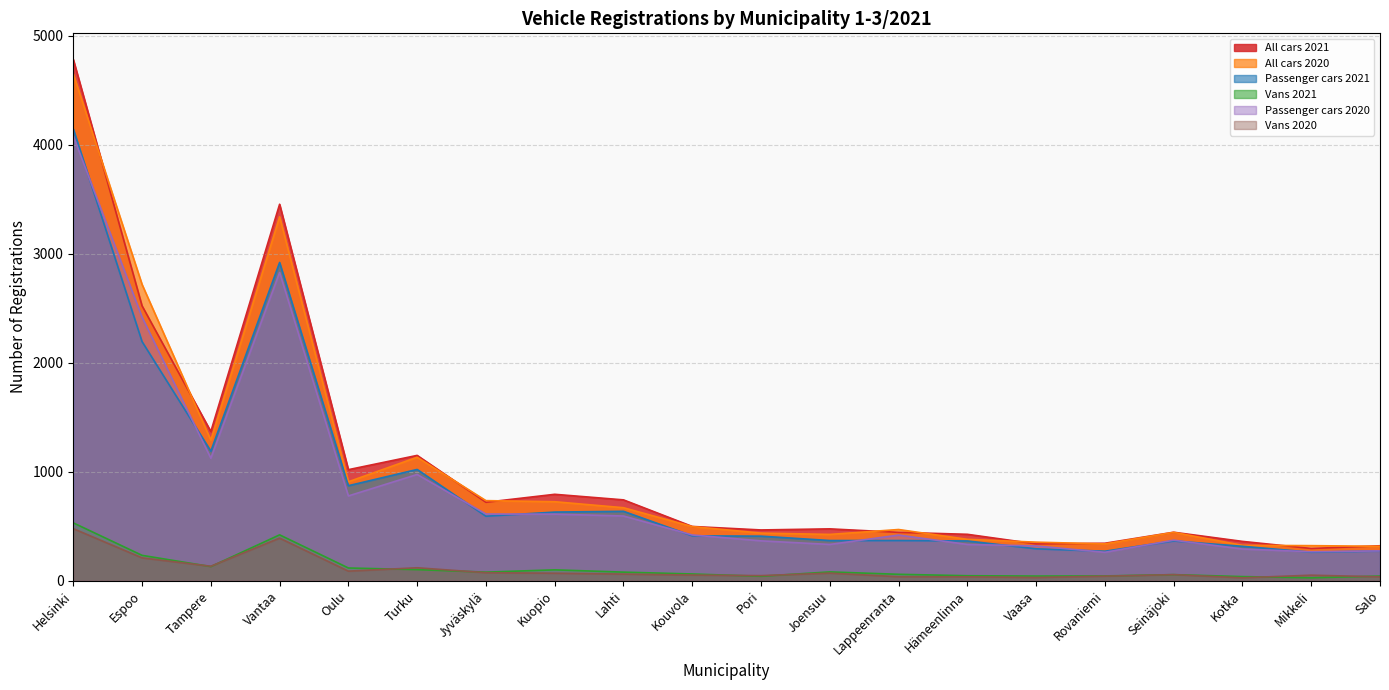

Rank the series at Oulu from highest to lowest value.

All cars 2021, All cars 2020, Passenger cars 2021, Passenger cars 2020, Vans 2021, Vans 2020